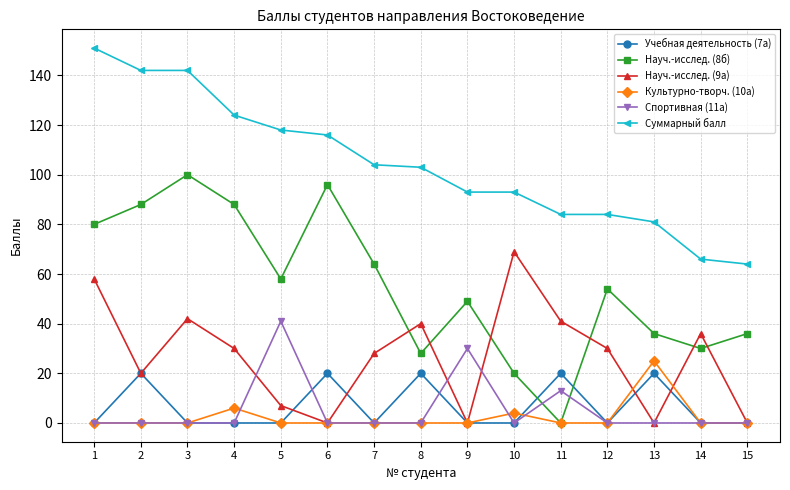

What is the value of the Учебная деятельность (7а) point at the 11th from the left?

20